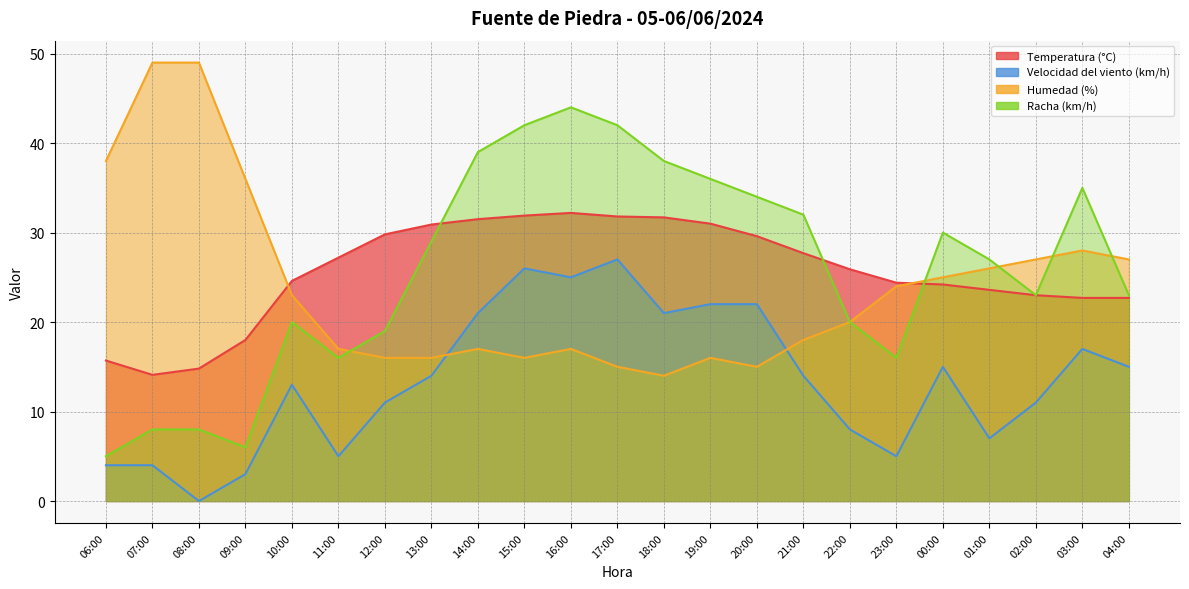

Which series ends up on top after the final intersection of Humedad (%) and Velocidad del viento (km/h)?

Humedad (%)